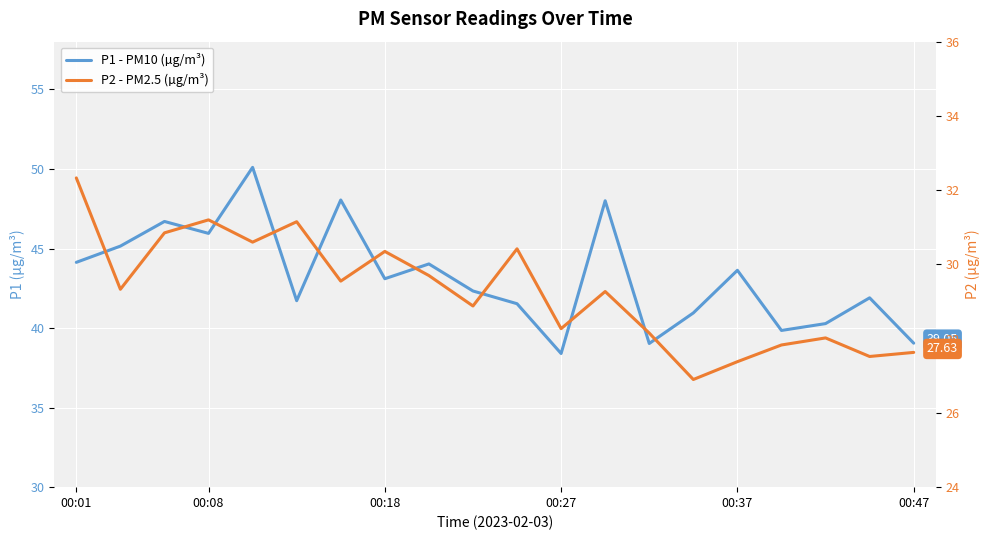

How many lines are shown in the chart?

2